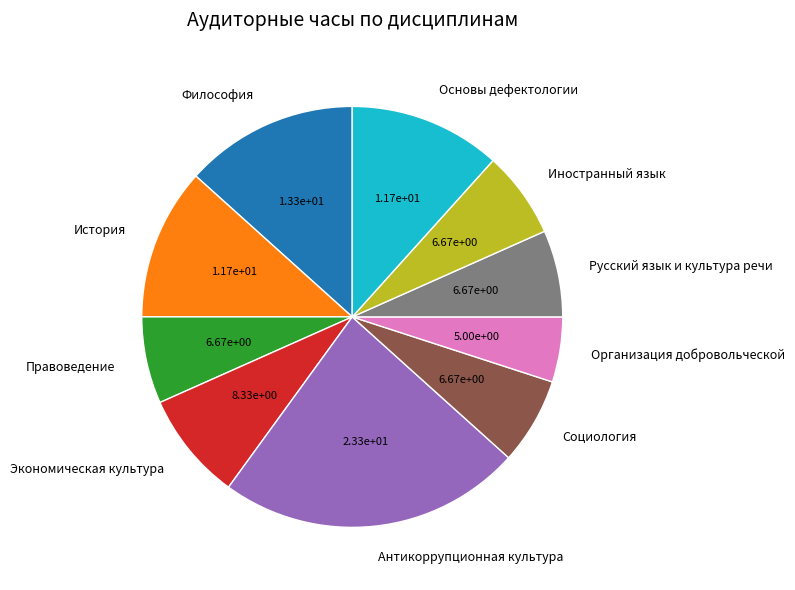

Approximately how many times larger is the value at Основы дефектологии compared to Организация добровольческой?

2.3